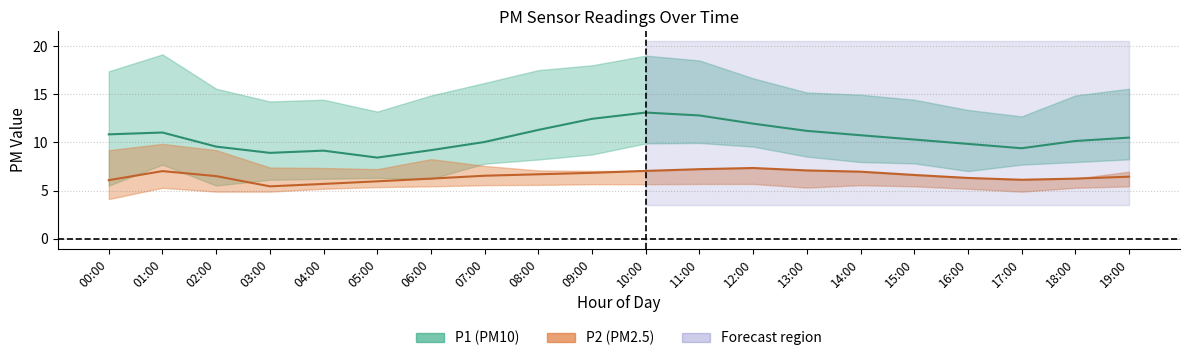

What is the difference between the maximum and minimum values in the P2 series?

1.9